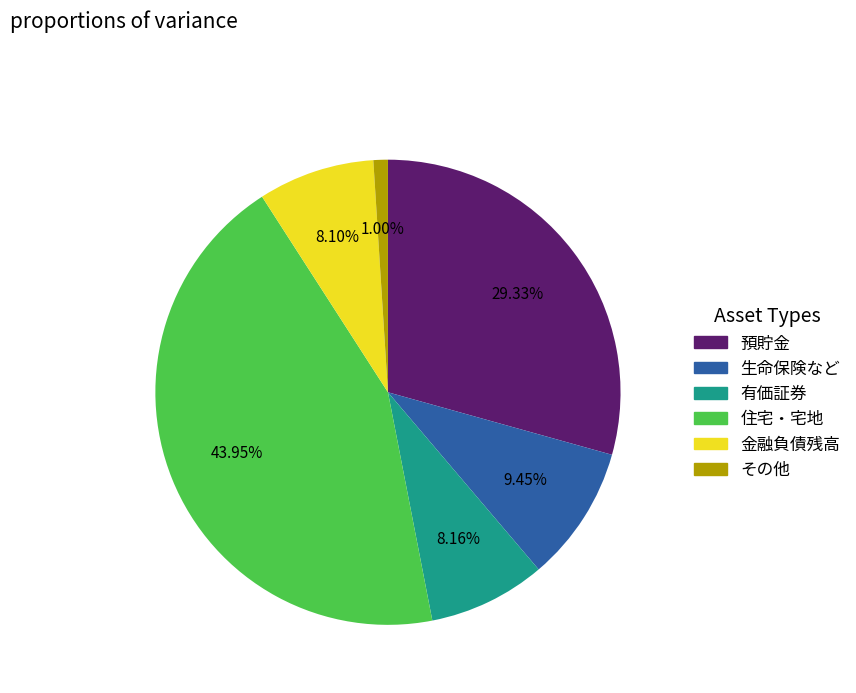

Count the number of slices in the pie.

6